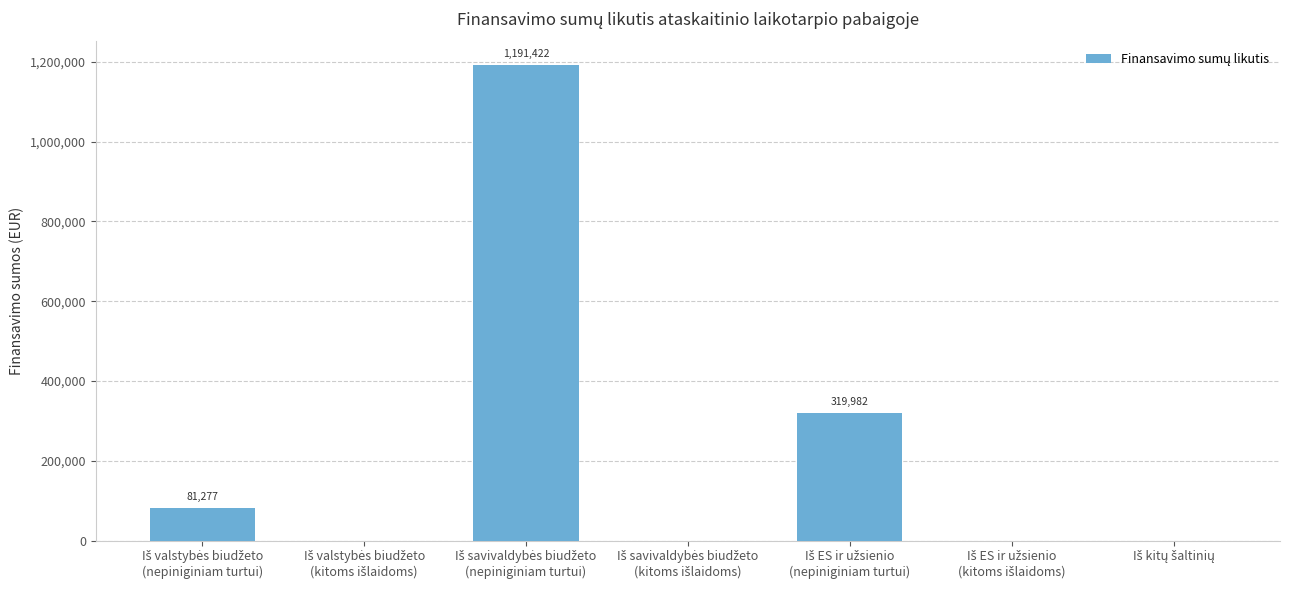

What is the maximum value shown in the chart?

1191422.2